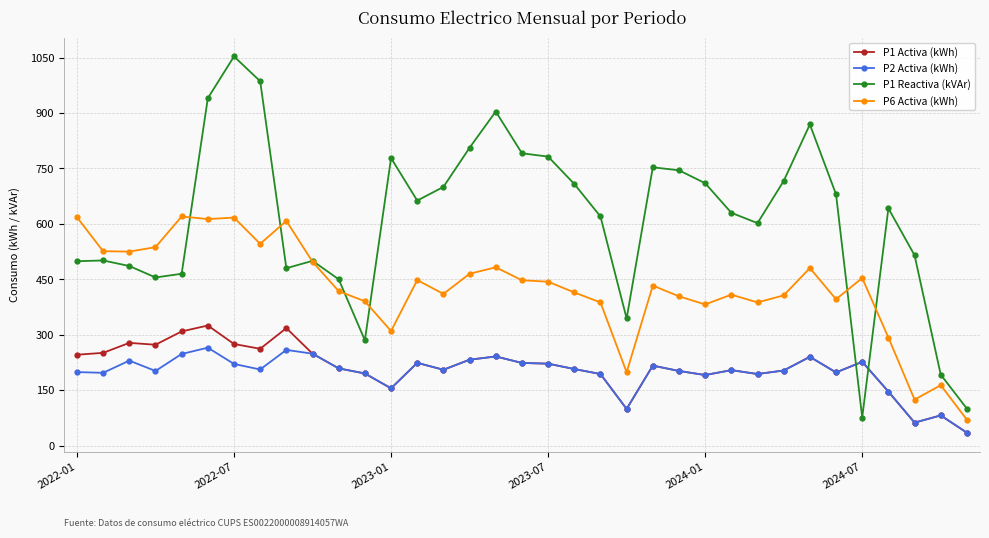

What is the maximum value for P1 Reactiva (kVAr)?

1053.0